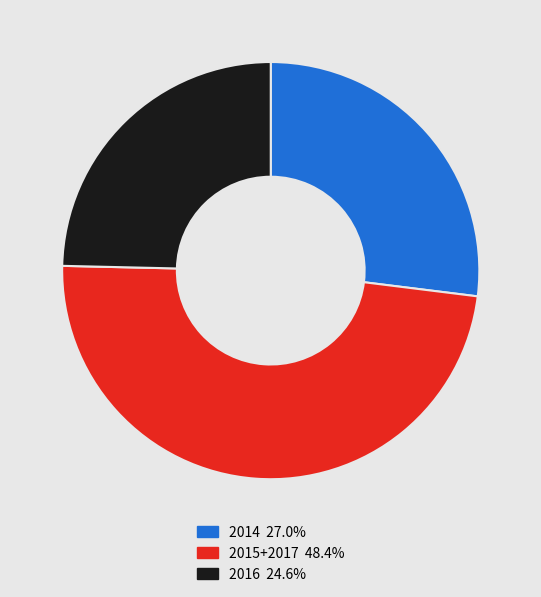

Does any single category account for the majority?

No